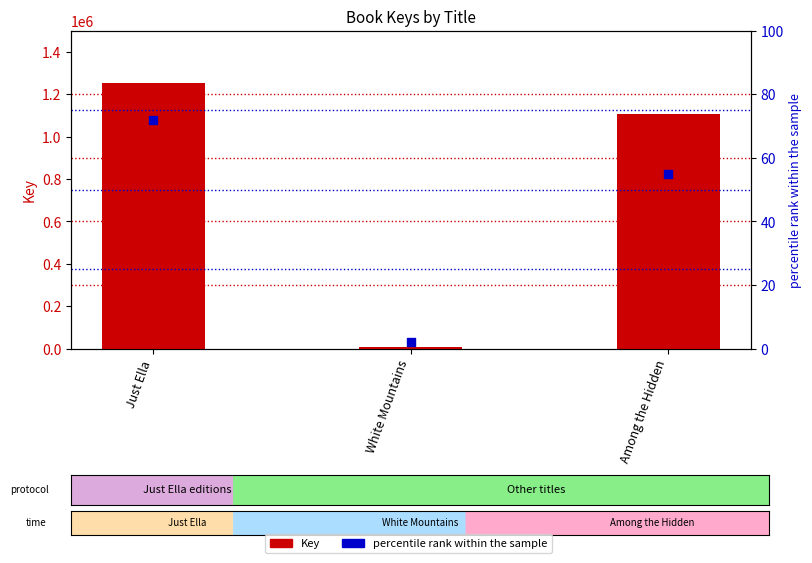

Is the value of Key at White Mountains greater than the value of percentile rank within the sample at White Mountains?

Yes